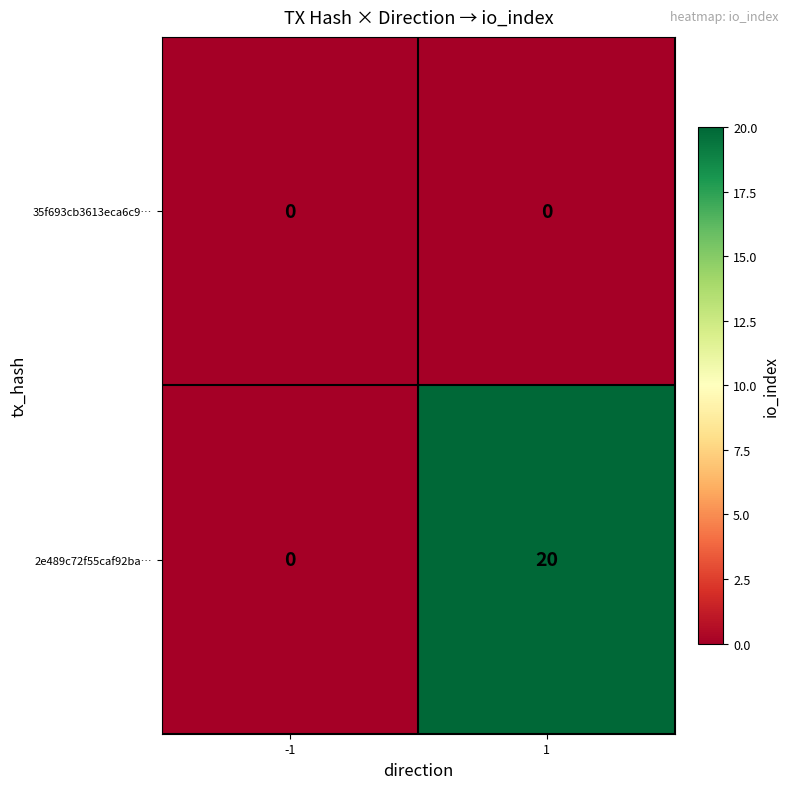

Is the value of 2e489c72f55caf92ba… at 1 greater than the value of 35f693cb3613eca6c9… at 1?

Yes